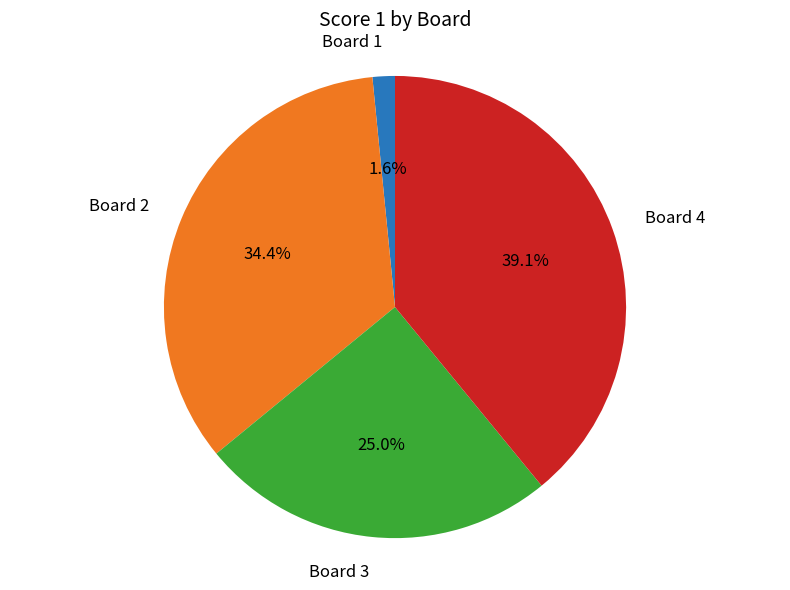

Does any single category account for the majority?

No